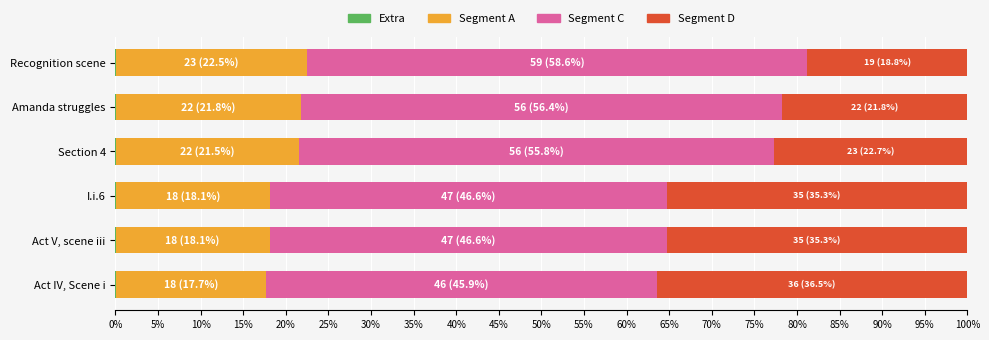

True or false: Segment A has a value of 21.5 at Section 4.

True